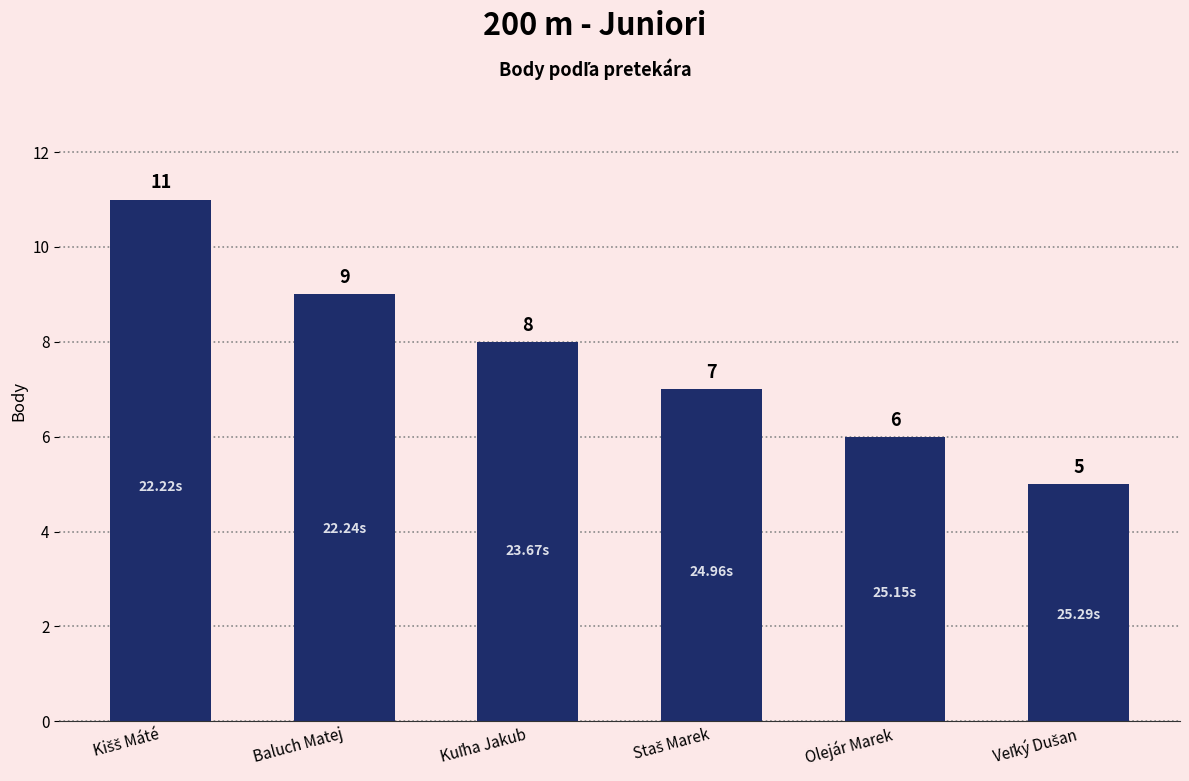

What is the sum of all values?

46